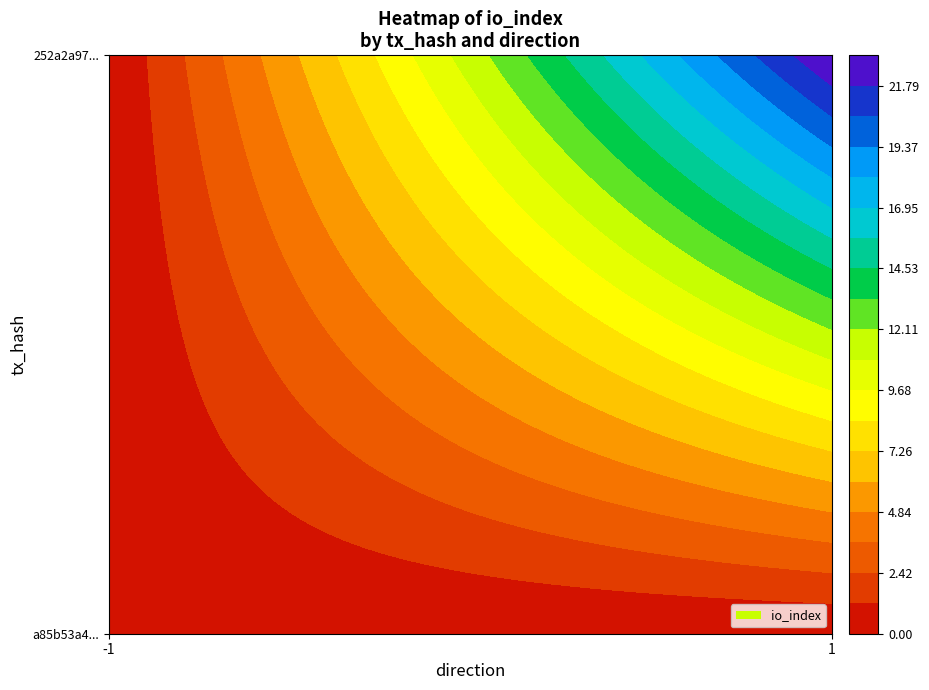

True or false: a85b53a4f94b826ac823108ab85cc7452e36e62 has a value of 0 at io_index.

True